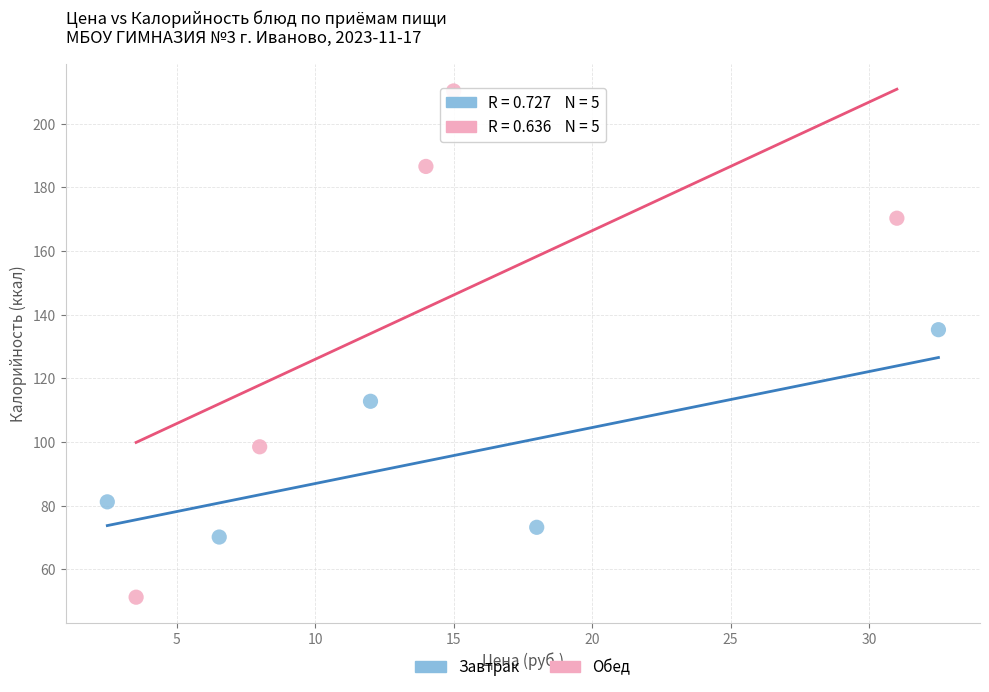

Which series contains the lowest Y value?

Обед